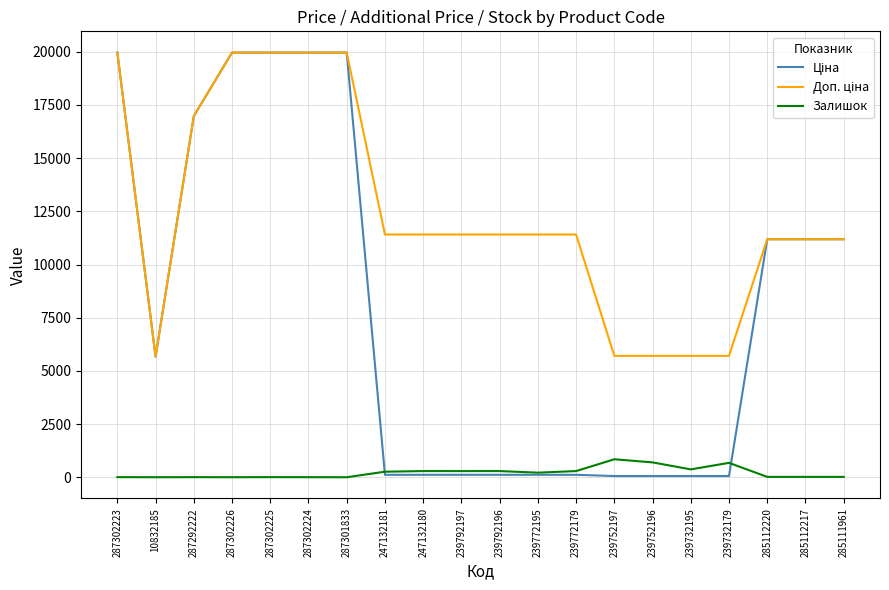

At how many categories does at least one series exceed 17157?

5